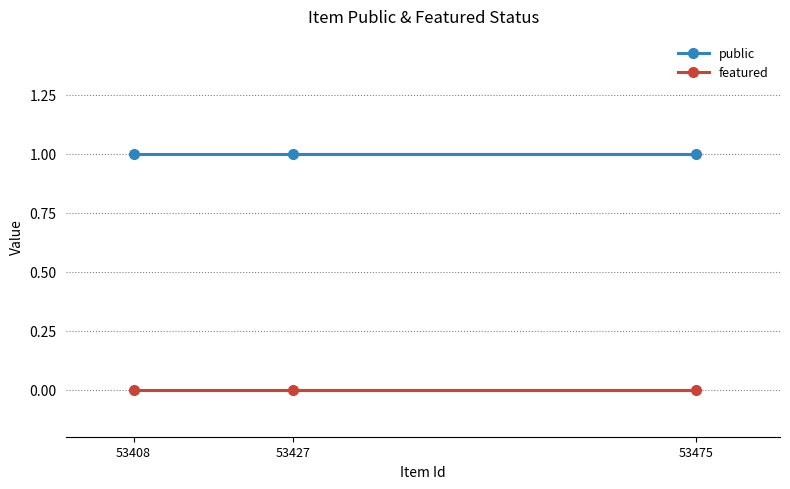

What are all the series names shown in the legend?

public, featured